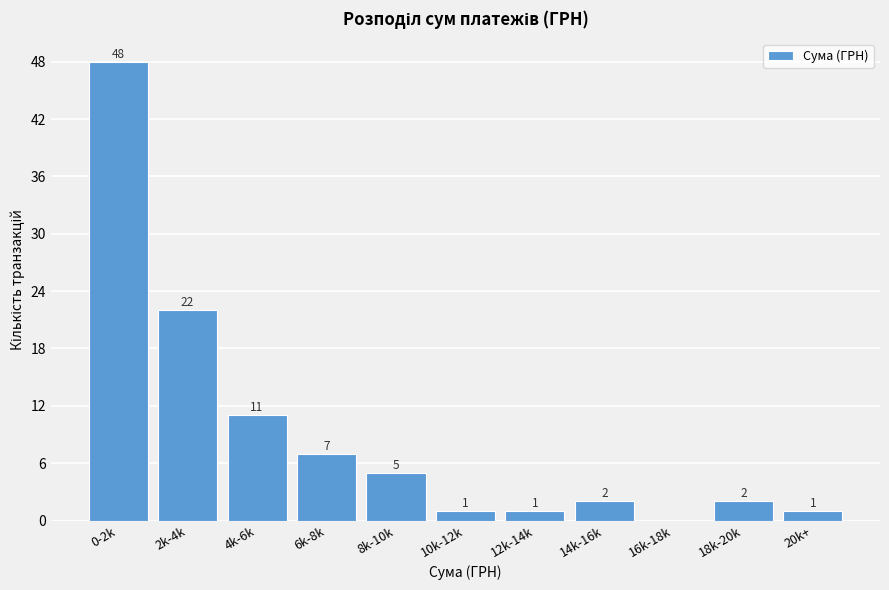

Reading right to left, list all the values displayed in this chart.

20k+=1	18k-20k=2	16k-18k=0	14k-16k=2	12k-14k=1	10k-12k=1	8k-10k=5	6k-8k=7	4k-6k=11	2k-4k=22	0-2k=48